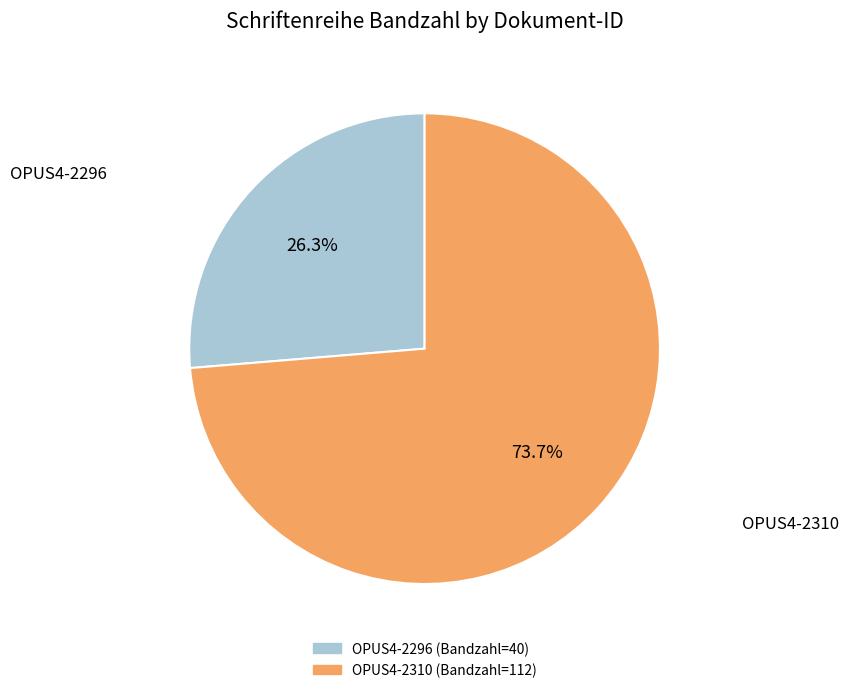

Which has a higher value, OPUS4-2296 or OPUS4-2310?

OPUS4-2310